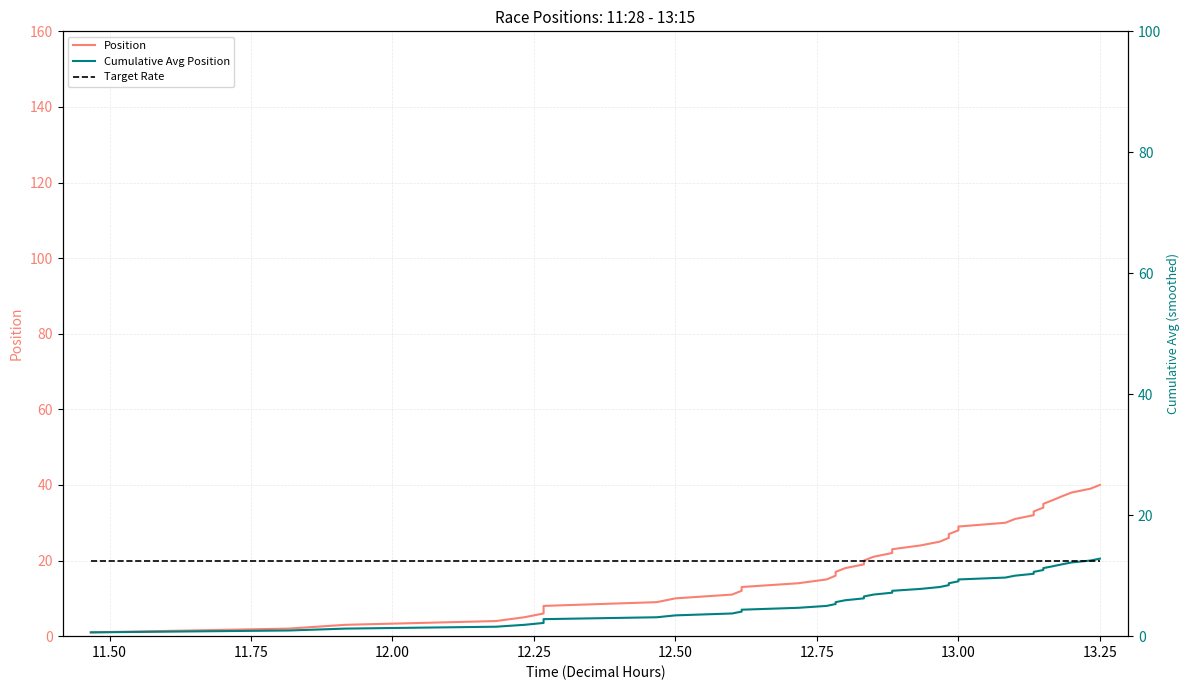

What is the spread (max minus min) of values at 12.75?

16.0